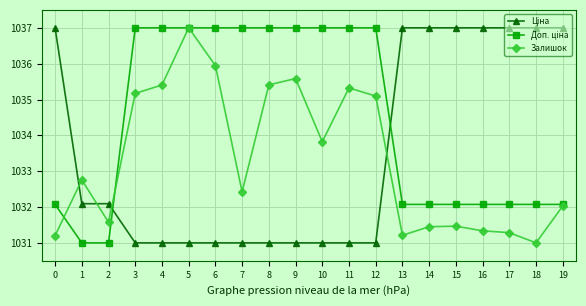

What is the difference between the highest and lowest values at 6?

6.0